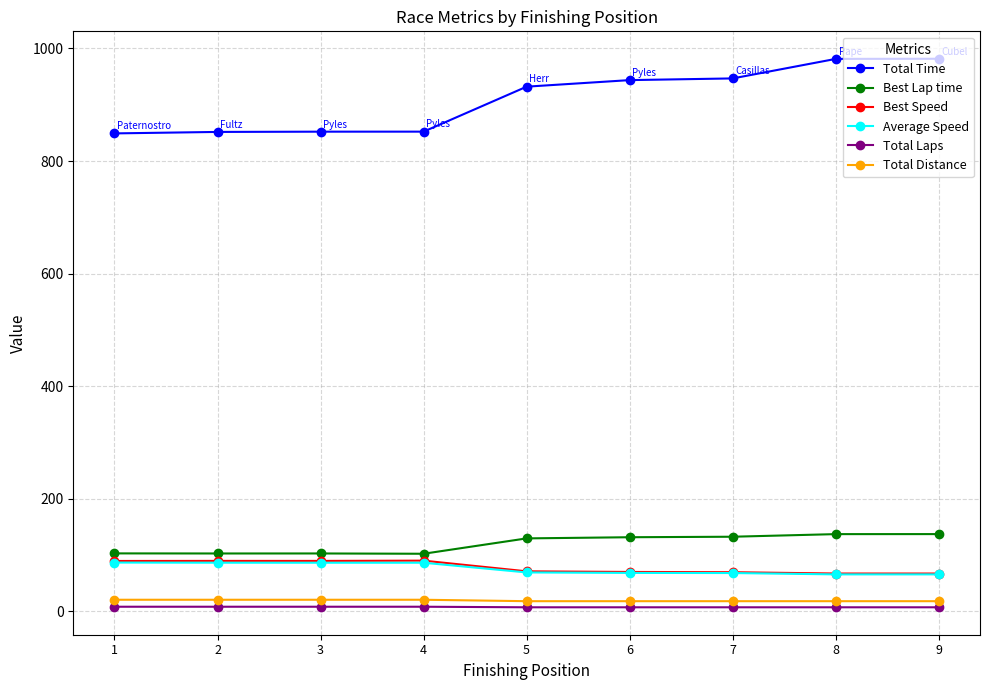

What is the difference between the highest and lowest values at 5?

925.1